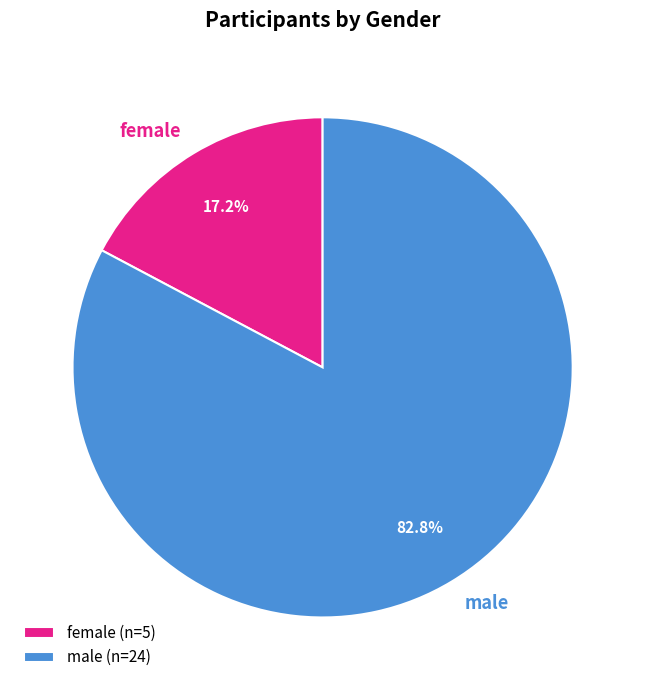

How many slices are in this pie chart?

2